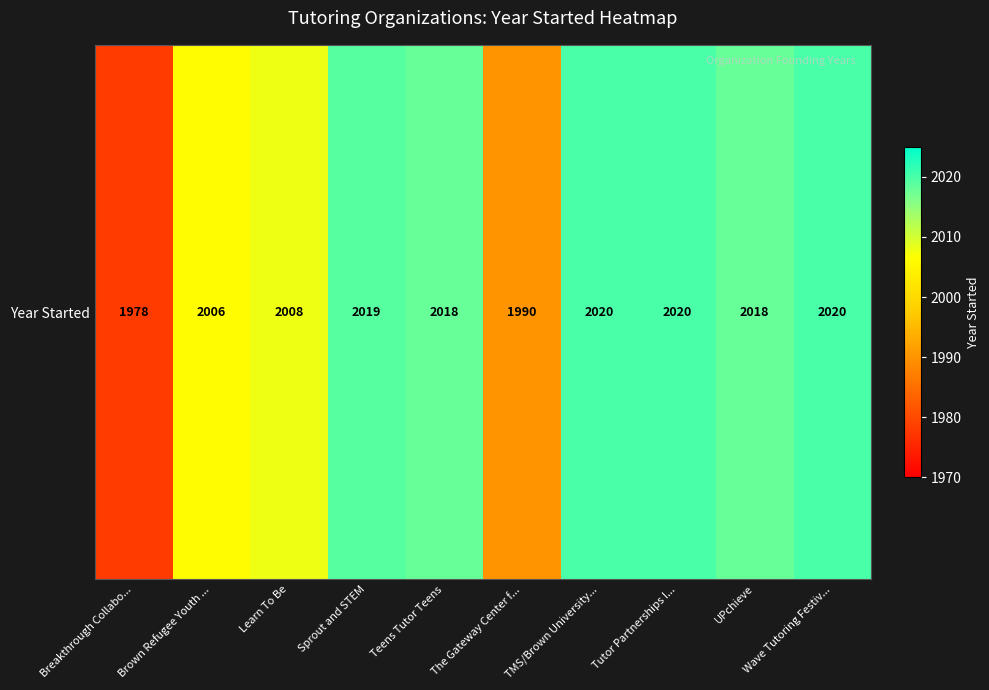

Which category has the lowest value across all series?

Breakthrough Collabo...